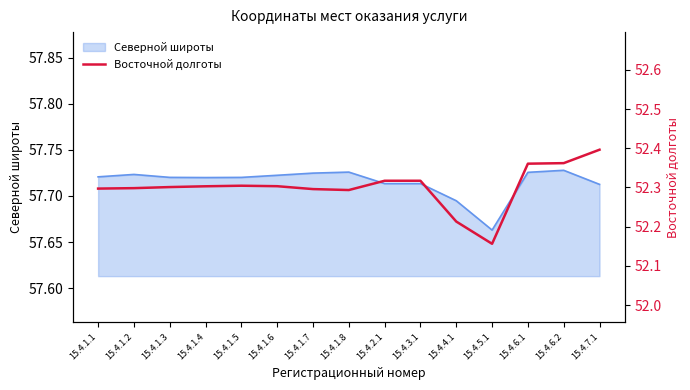

Where is Северной широты nearest to the value 57?

15.4.5.1